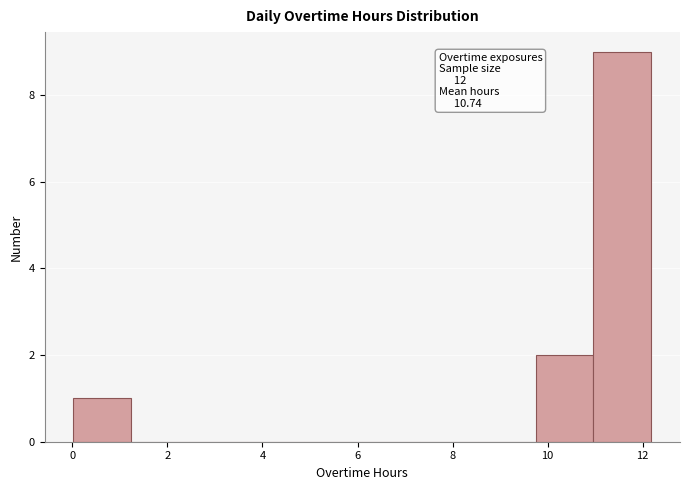

Which range on the x-axis has the tallest bar?

11.0 to 12.2